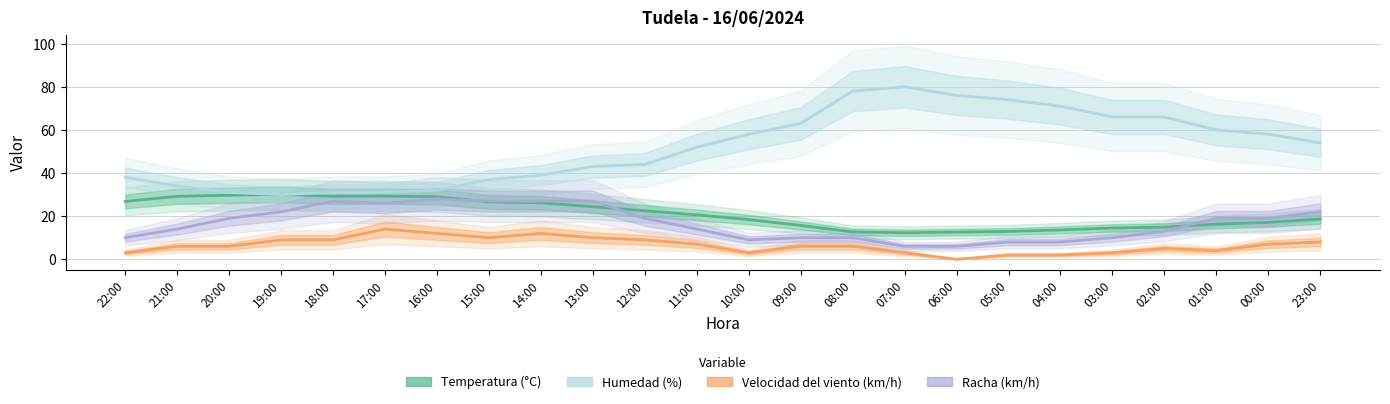

Is the value of Temperatura (°C) at 02:00 greater than the value of Racha (km/h) at 17:00?

No